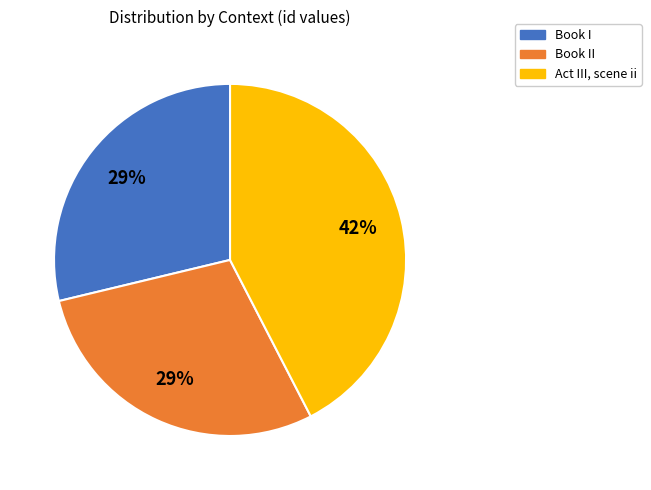

To the nearest percent, what percentage of the pie is Book II?

29%